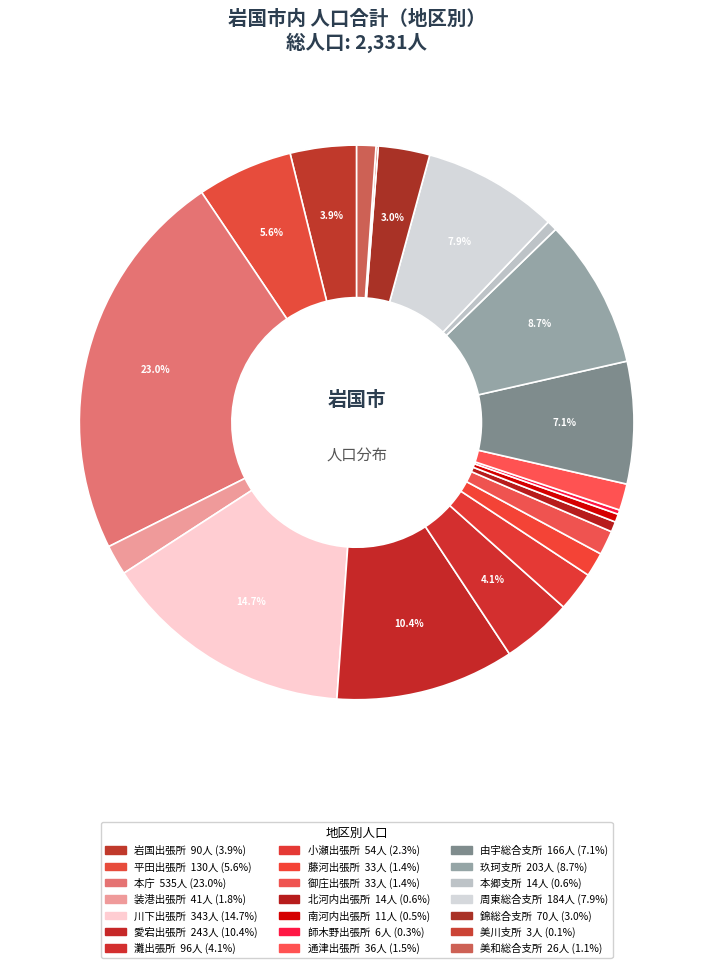

What is the smallest slice in the pie chart?

美川支所